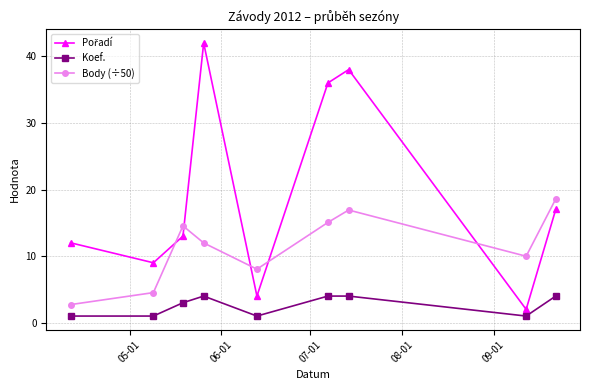

True or false: Body (÷50) and Koef. cross at least once.

False